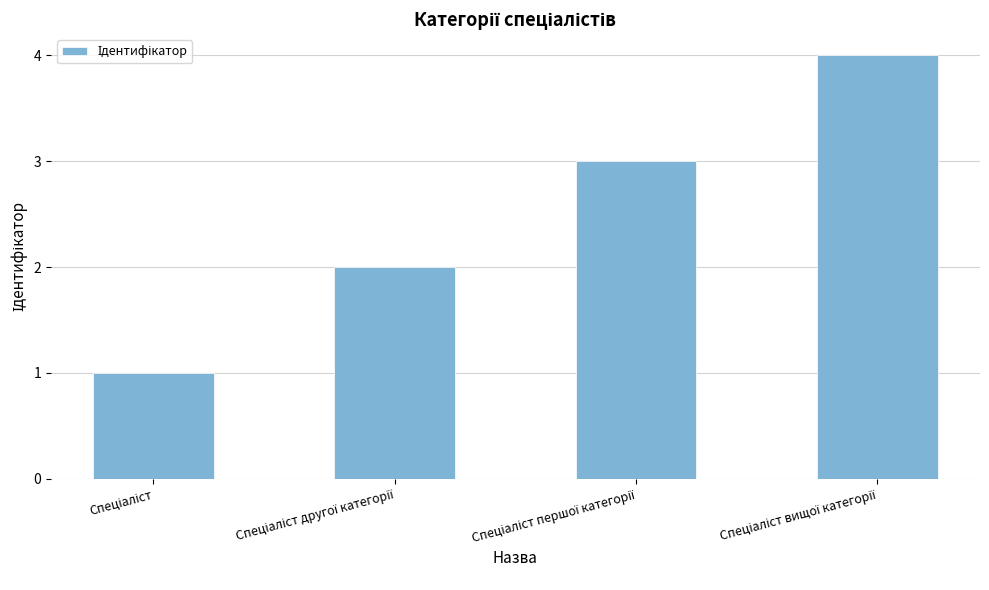

What is the difference between the maximum and minimum values?

3